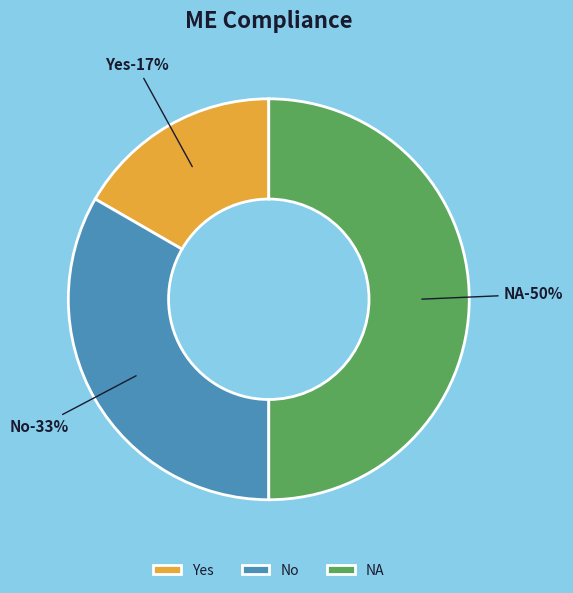

Does NA represent more than half of the total?

No